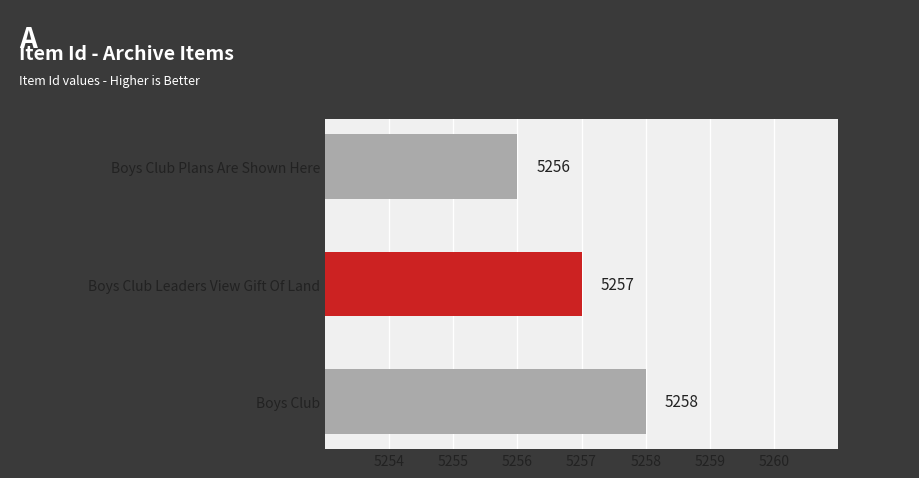

What is the difference between the maximum and minimum values?

2